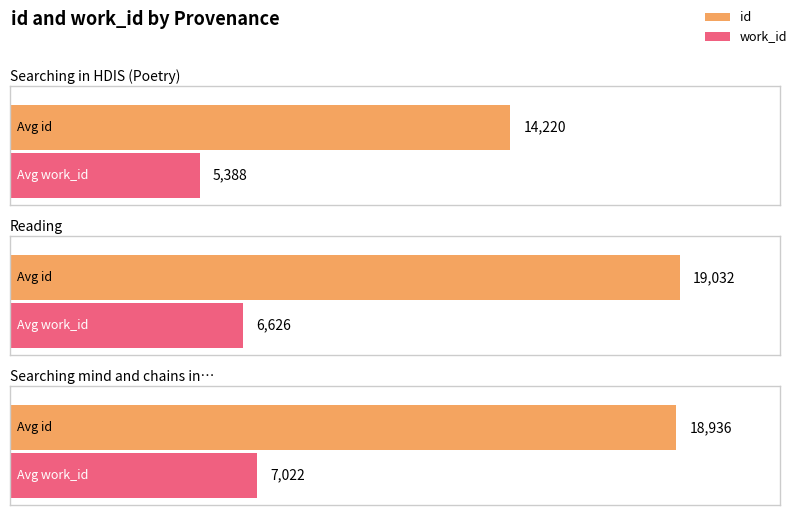

What is the label of the 9th bar from the right?

Reading